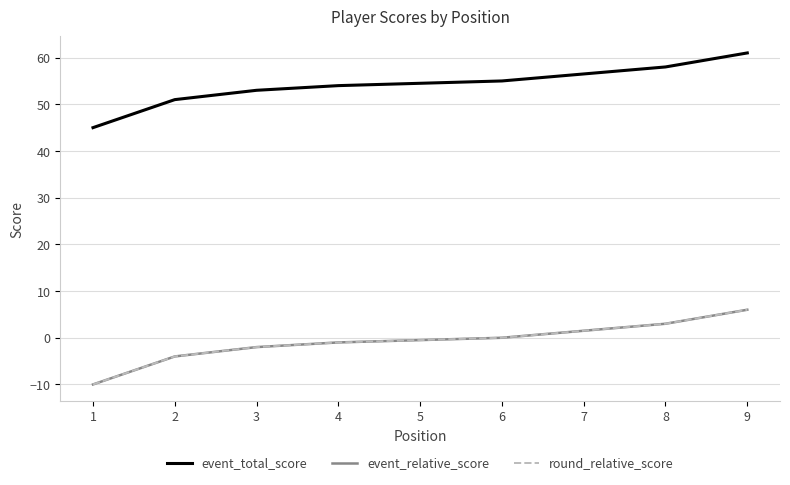

Does the chart display data point markers on the line(s)?

No